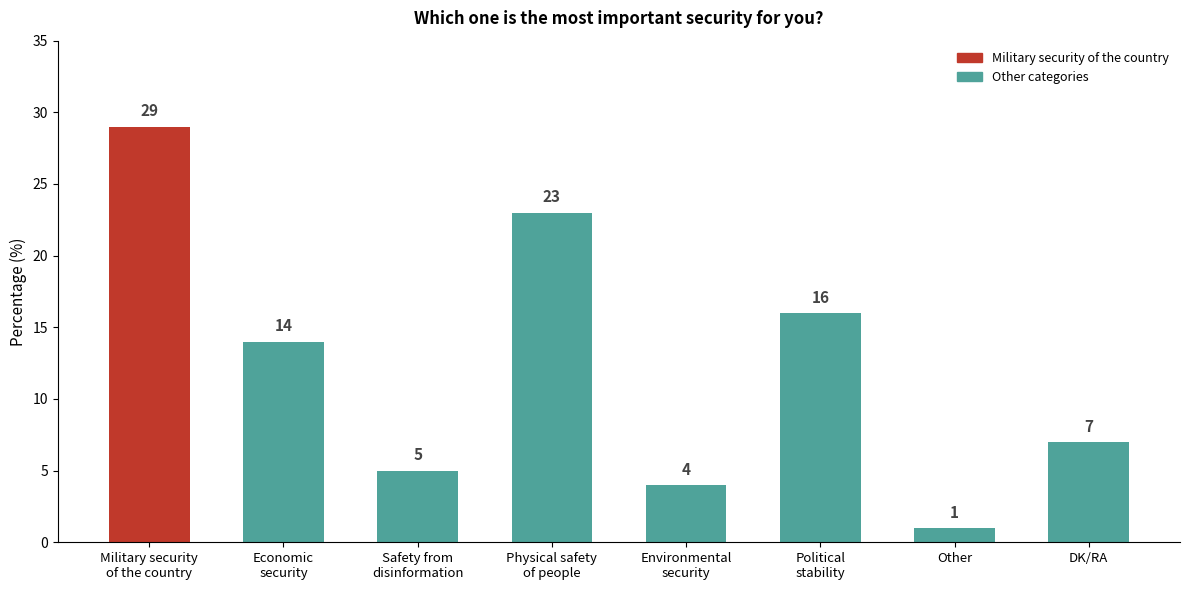

True or false: the data shows 7 at DK/RA.

True